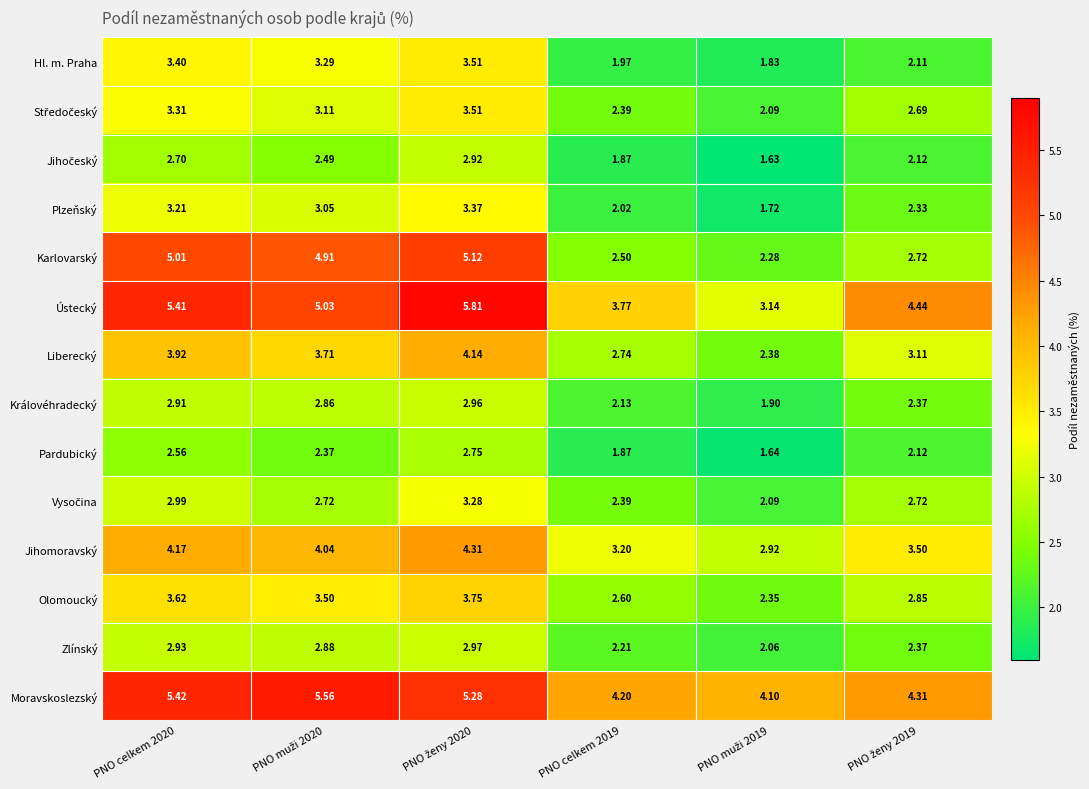

Which series has the widest spread of values?

Karlovarský